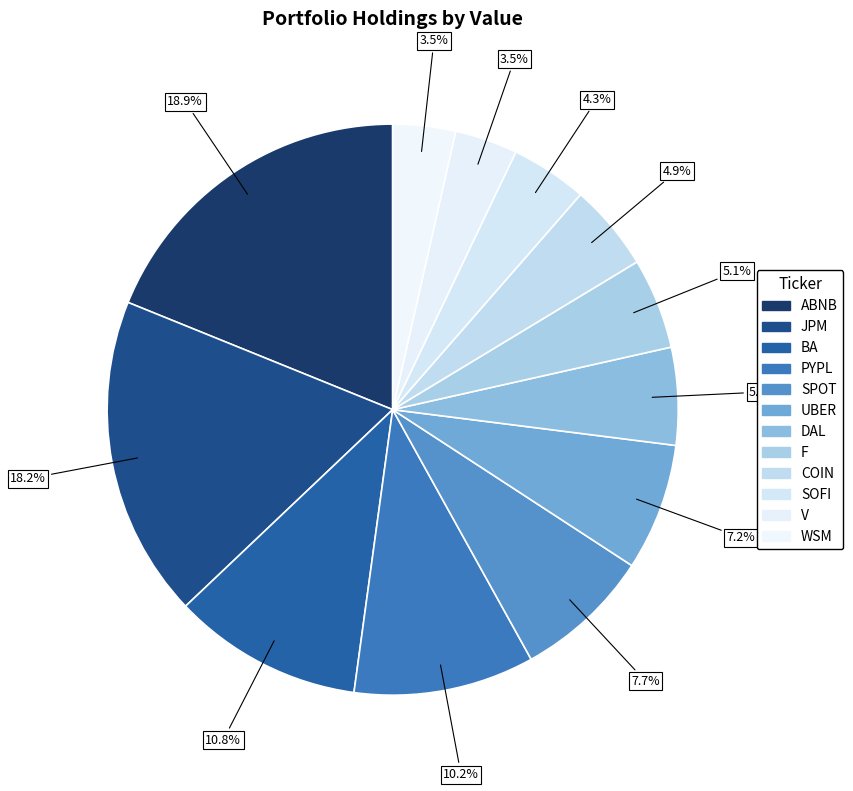

To the nearest percent, what is the difference between the largest and smallest slice percentages?

15%